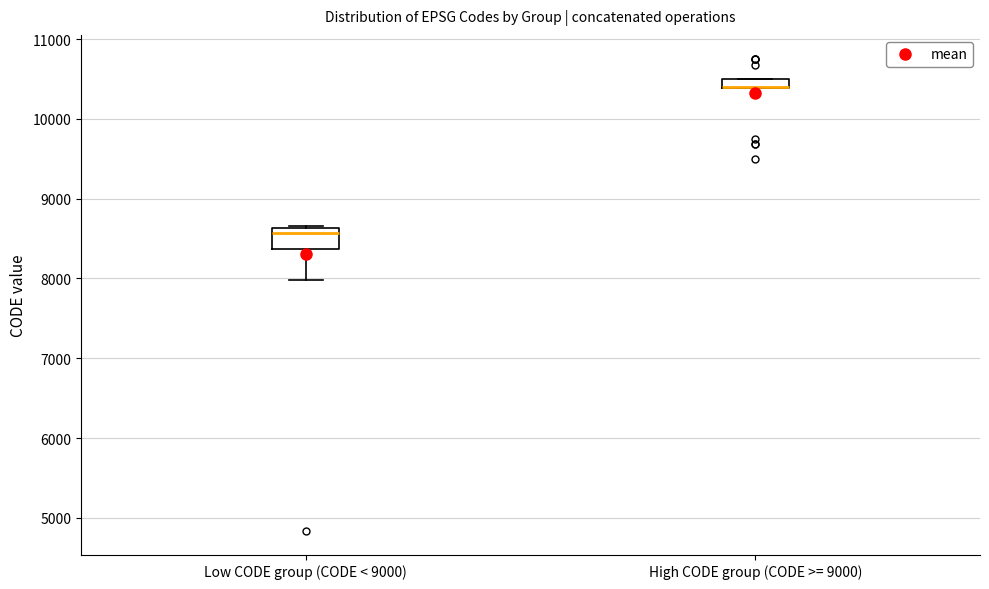

Where is the upper edge of the box for High CODE group (CODE >= 9000) on the y-axis? The values are not printed on the chart, so give them approximately, as read against the axis.

10500